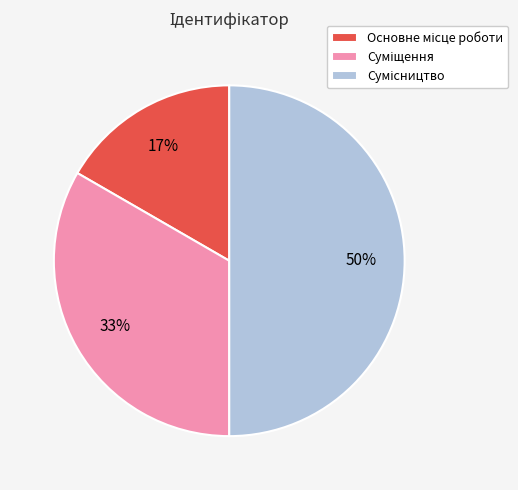

To the nearest percent, what is the difference between the largest and smallest slice percentages?

33%